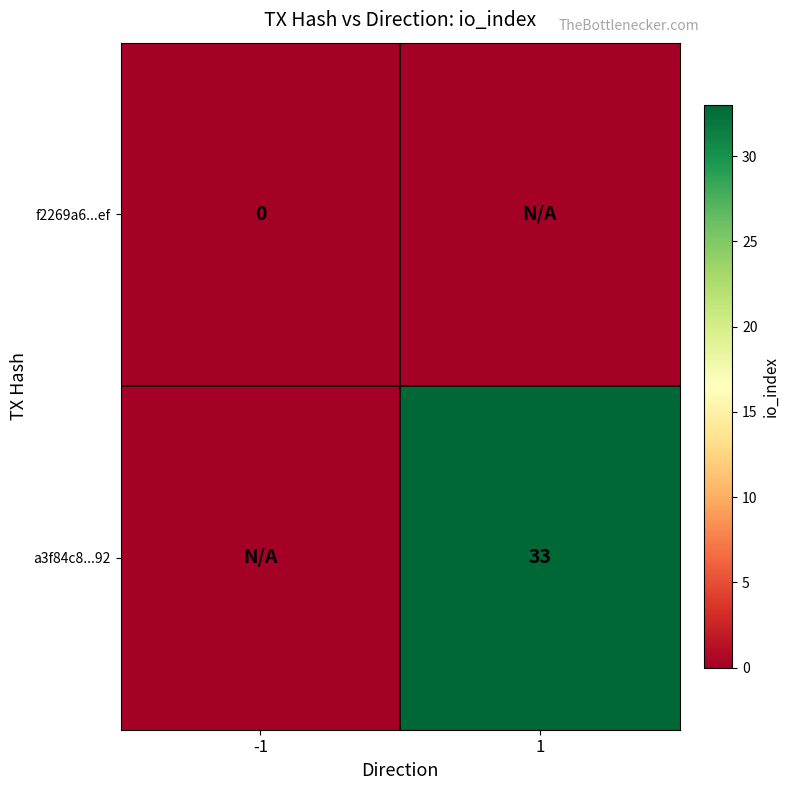

Is it true that a3f84c8...92 equals 18 at 1?

False